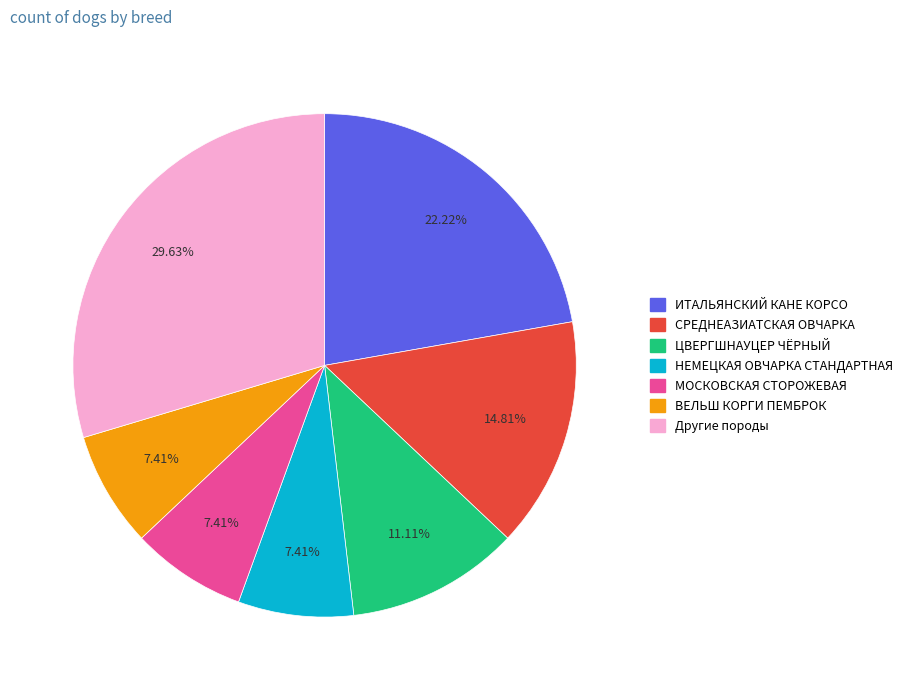

Is there a majority slice in this chart?

No